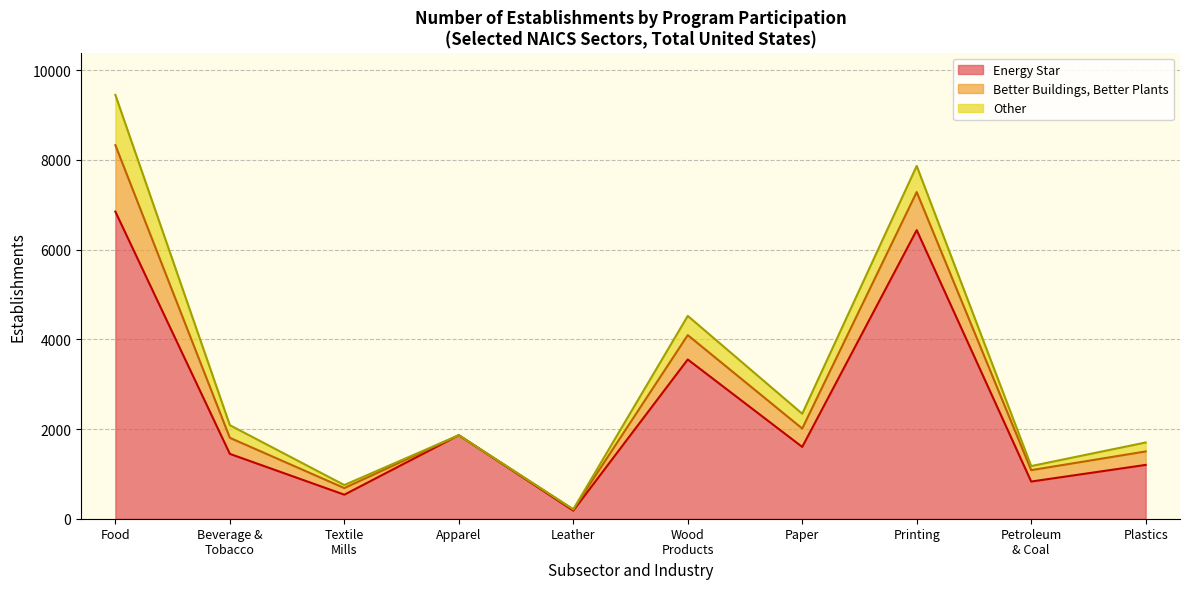

At which category is the sum across all series the highest?

Food